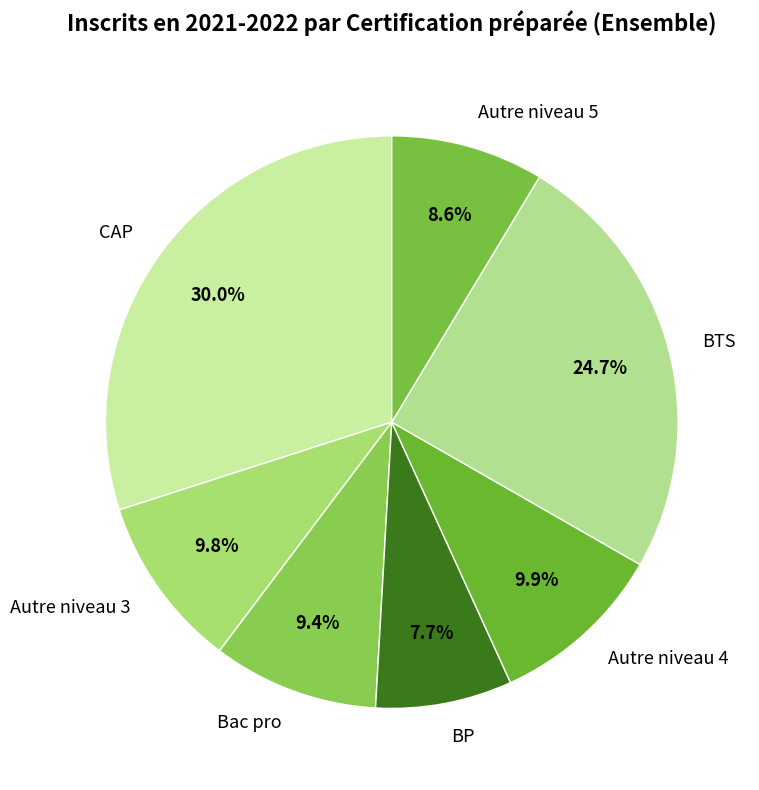

Does Autre niveau 3 account for over 50% of the chart?

No